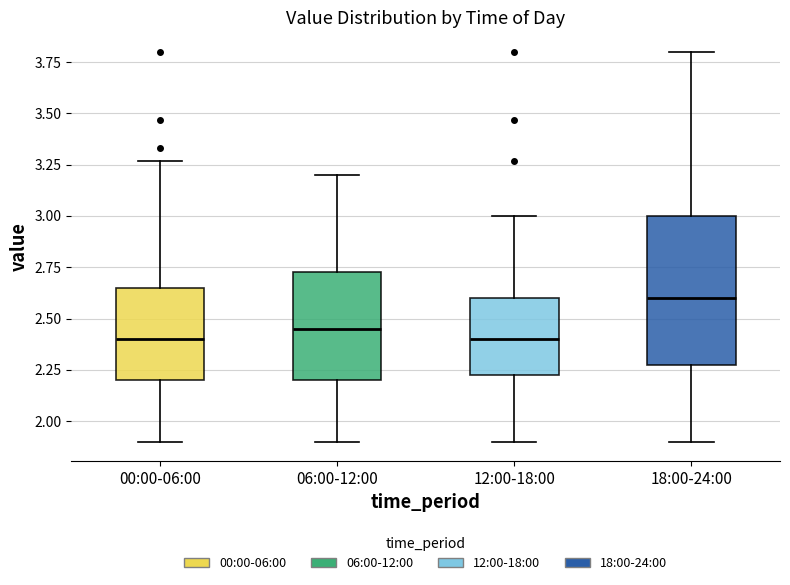

Reading left to right, transcribe this box plot: for each box, give where its median line is, the range the box spans, and where its two whiskers end, as read against the y-axis. The values are not printed on the chart, so give them approximately, as read against the axis.

00:00-06:00: median 2.40, box 2.20 to 2.65, whiskers 1.90 to 3.25
06:00-12:00: median 2.45, box 2.20 to 2.75, whiskers 1.90 to 3.20
12:00-18:00: median 2.40, box 2.20 to 2.60, whiskers 1.90 to 3.00
18:00-24:00: median 2.60, box 2.30 to 3.00, whiskers 1.90 to 3.80